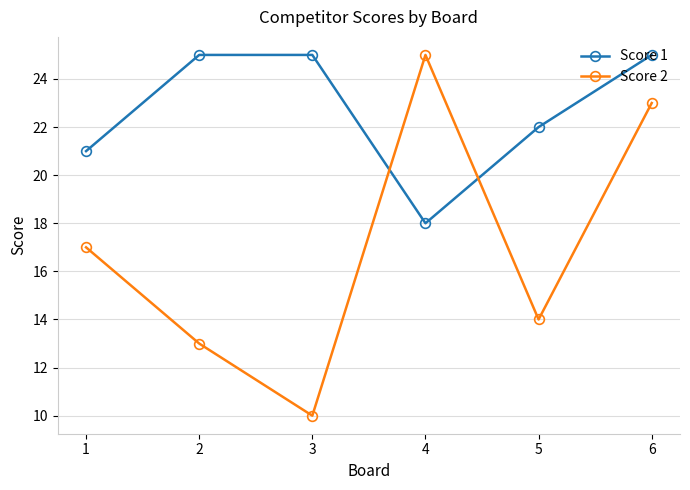

What is the difference between the second highest and second lowest values in the Score 1 series?

4